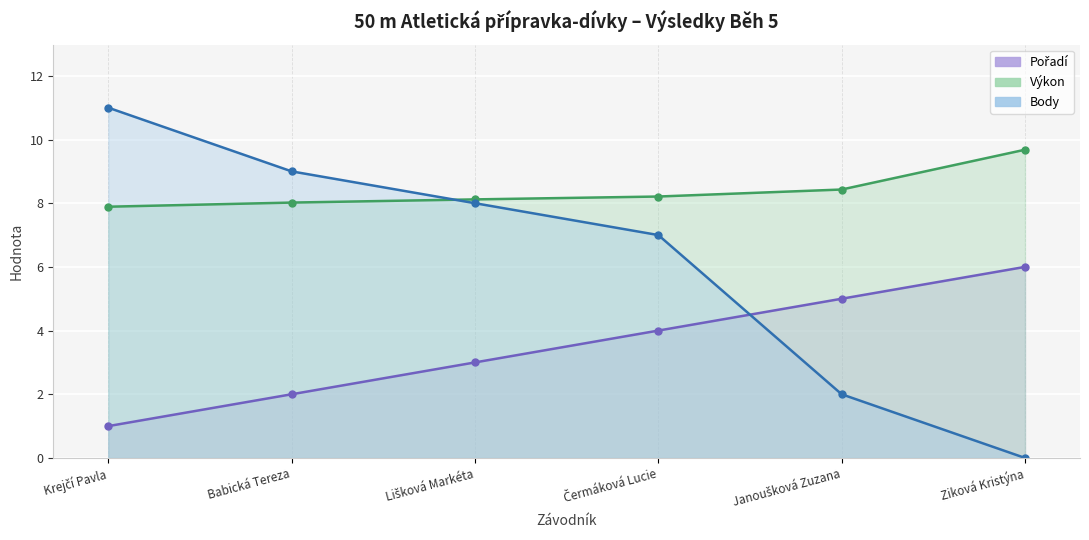

Does the chart display data point markers on the line(s)?

Yes